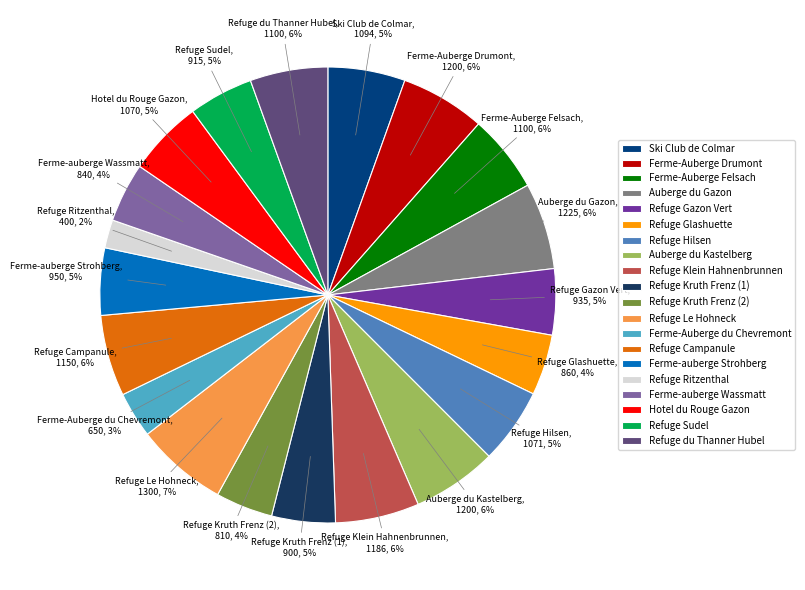

What is the ratio of the value at Refuge Kruth Frenz (2) to the value at Refuge Le Hohneck?

0.6